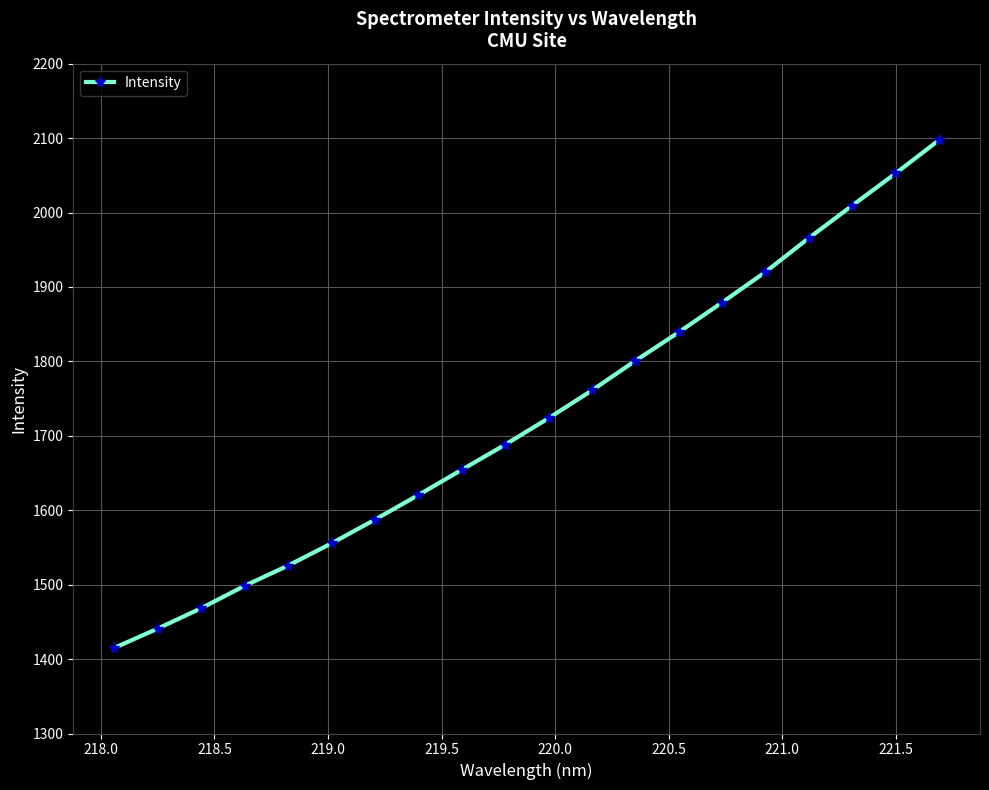

What is the value of the 20th point from the left?

2097.1